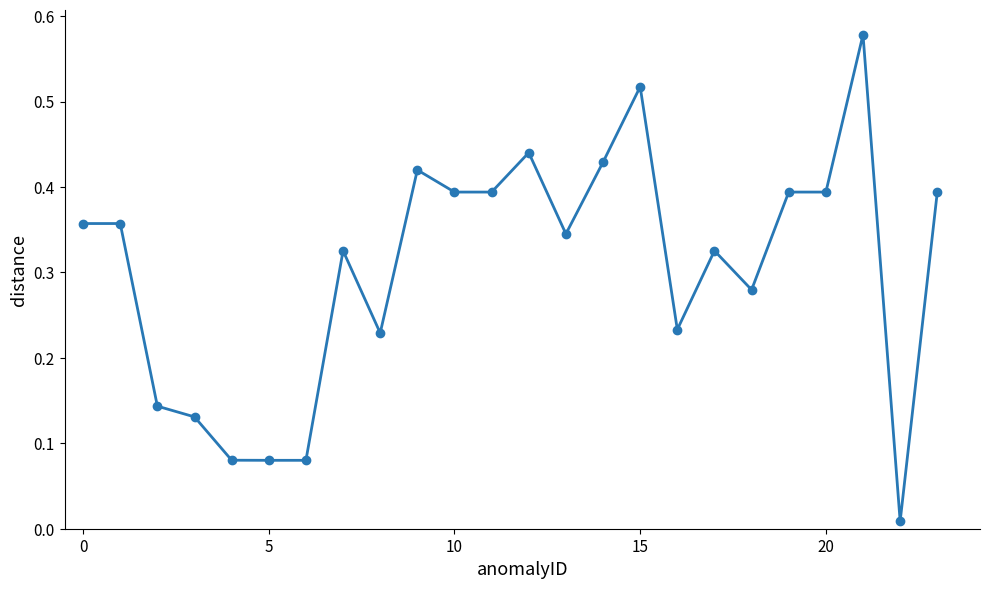

True or false: the data has more than 2 interior local peaks.

True